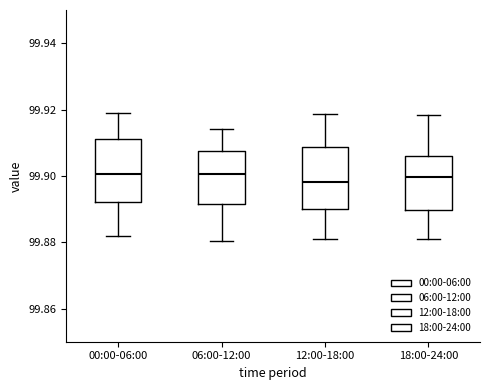

Reading left to right, transcribe this box plot: for each box, give where its median line is, the range the box spans, and where its two whiskers end, as read against the y-axis. The values are not printed on the chart, so give them approximately, as read against the axis.

00:00-06:00: median 99.900, box 99.892 to 99.912, whiskers 99.882 to 99.920
06:00-12:00: median 99.900, box 99.892 to 99.908, whiskers 99.880 to 99.914
12:00-18:00: median 99.898, box 99.890 to 99.908, whiskers 99.880 to 99.918
18:00-24:00: median 99.900, box 99.890 to 99.906, whiskers 99.880 to 99.918